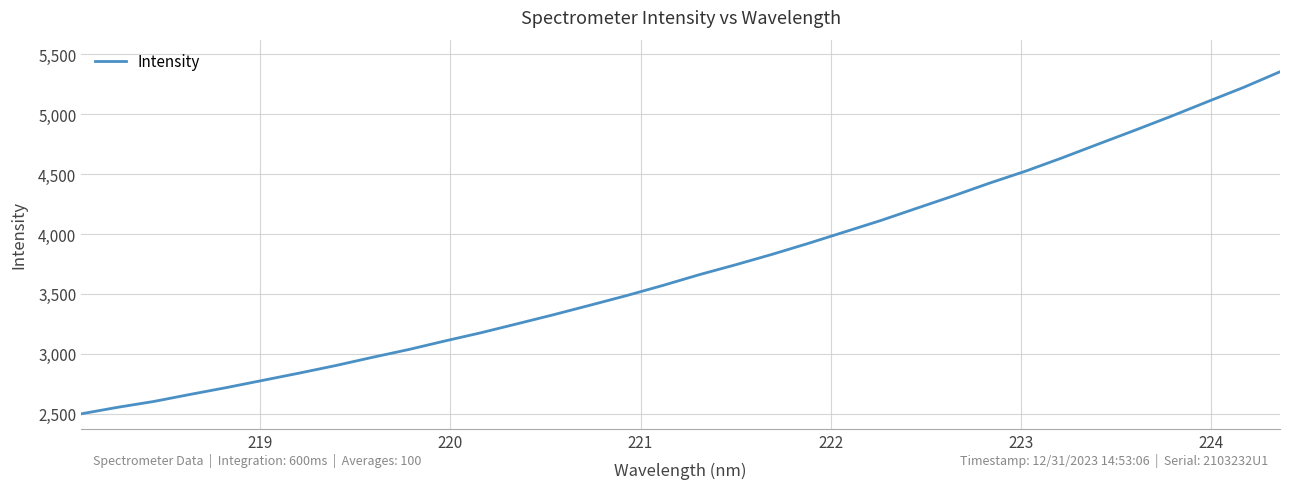

What is the maximum value shown in the chart?

5353.4